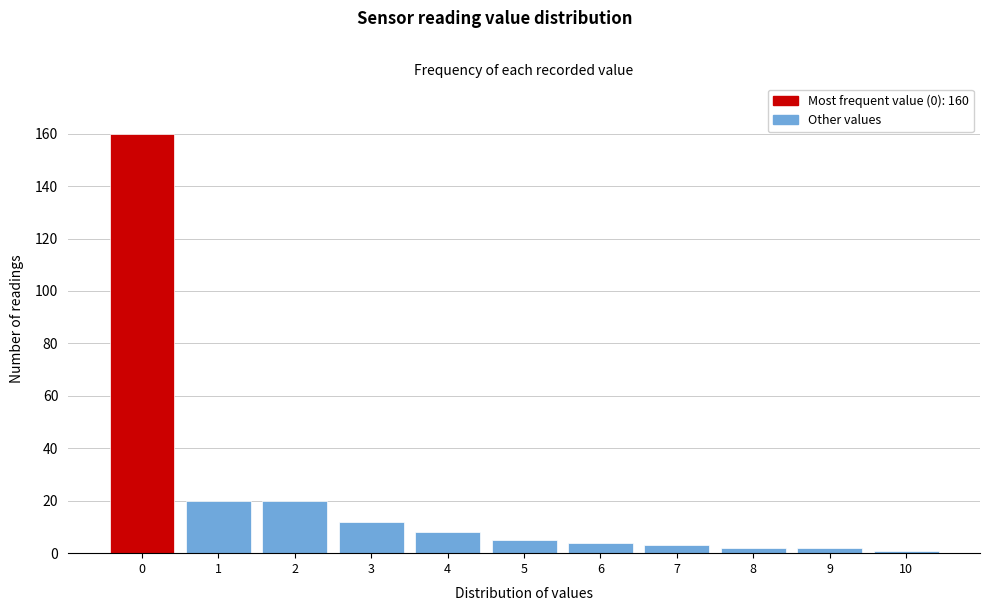

Reading left to right, list all the values displayed in this chart.

160	20	20	12	8	5	4	3	2	2	1